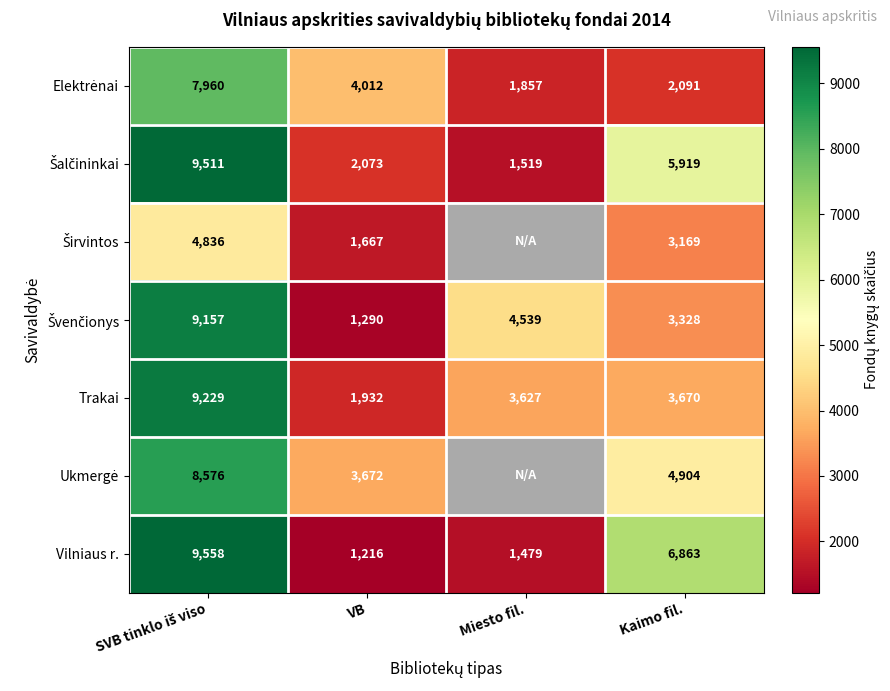

What is the highest value of the Trakai series?

9229